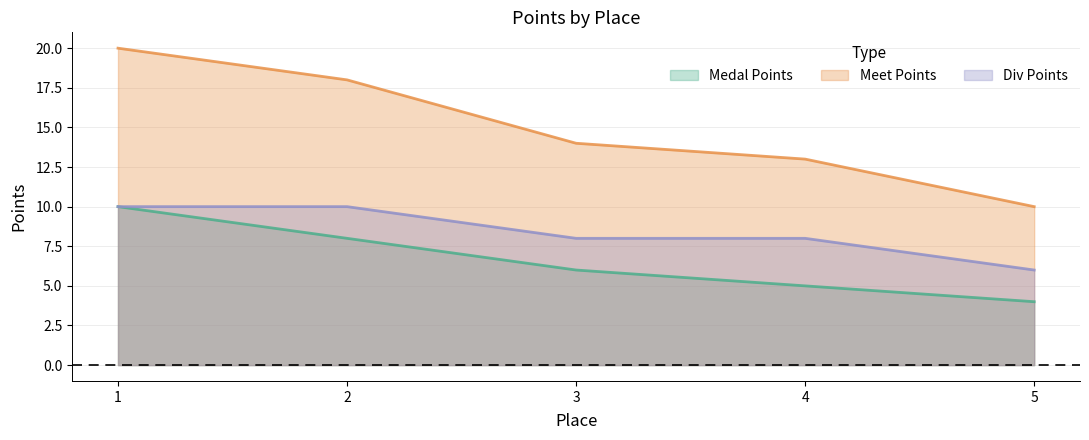

What are all the series names shown in the legend?

Medal Points, Meet Points, Div Points